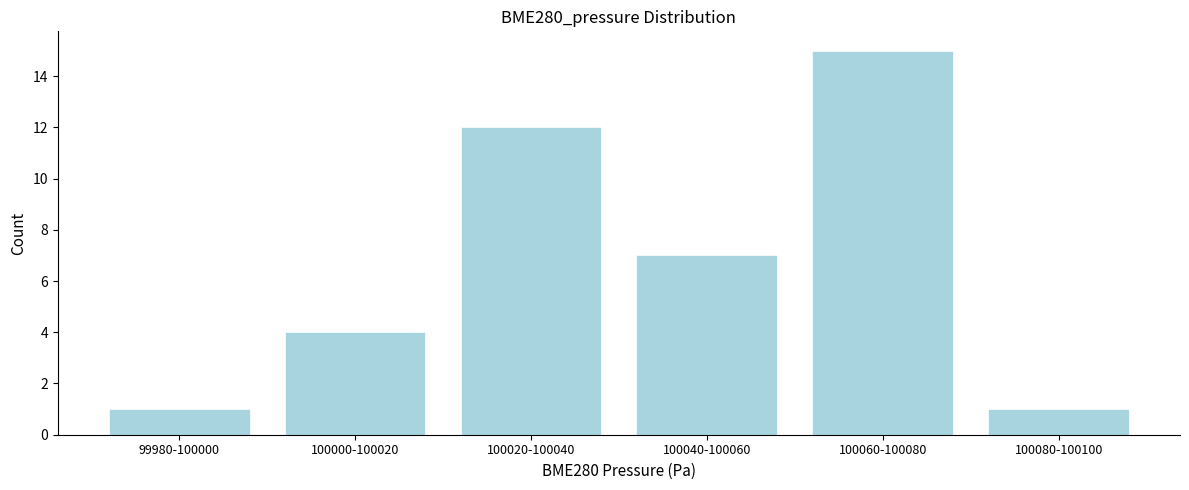

Reading right to left, transcribe all the data shown in this chart.

1	15	7	12	4	1